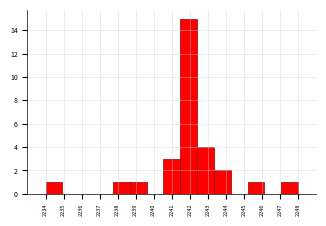

Reading left to right, transcribe this chart: for each bar, give the range it covers on the x-axis and its height. Neither the bar edges nor the heights are printed on the chart, so give them approximately, as read against the axes.

2234.0 to 2234.9: 1
2234.9 to 2235.9: 0
2235.9 to 2236.8: 0
2236.8 to 2237.7: 0
2237.7 to 2238.7: 1
2238.7 to 2239.6: 1
2239.6 to 2240.5: 0
2240.5 to 2241.5: 3
2241.5 to 2242.4: 15
2242.4 to 2243.3: 4
2243.3 to 2244.3: 2
2244.3 to 2245.2: 0
2245.2 to 2246.1: 1
2246.1 to 2247.1: 0
2247.1 to 2248.0: 1